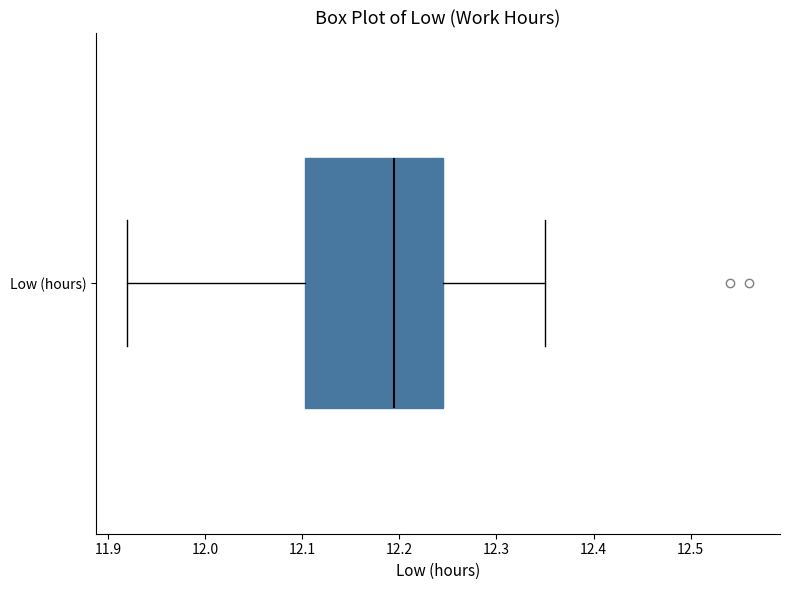

Where does the right whisker of the box for Low (hours) end on the x-axis? The values are not printed on the chart, so give them approximately, as read against the axis.

12.35